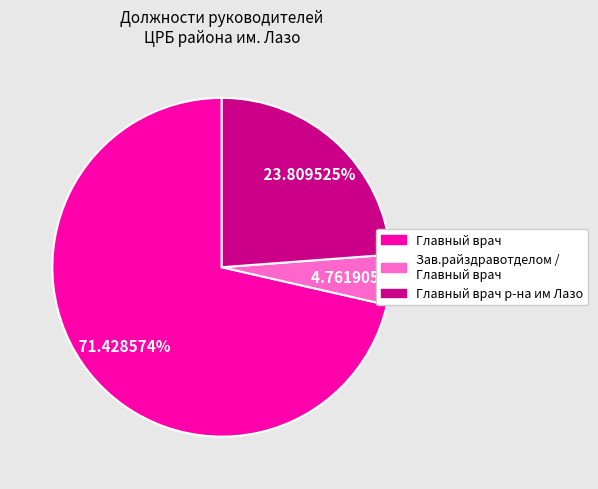

To the nearest percent, what is the average slice percentage?

33%